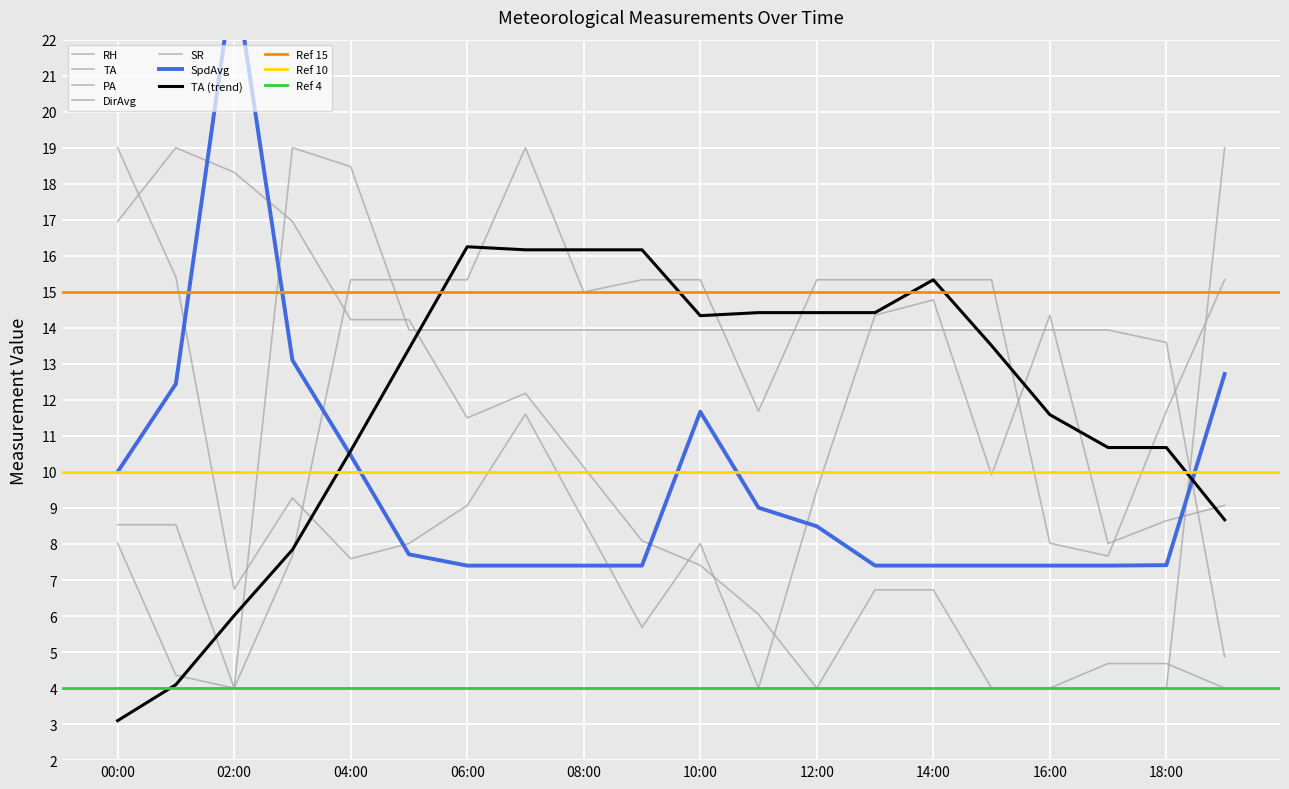

List the series in order of their peak value, lowest first.

RH, TA, PA, DirAvg, SR, SpdAvg